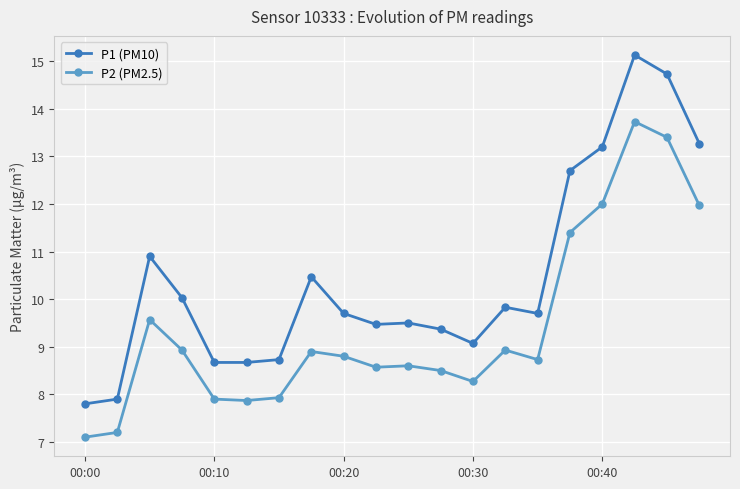

What is the sum of all P1 (PM10) values?

208.8